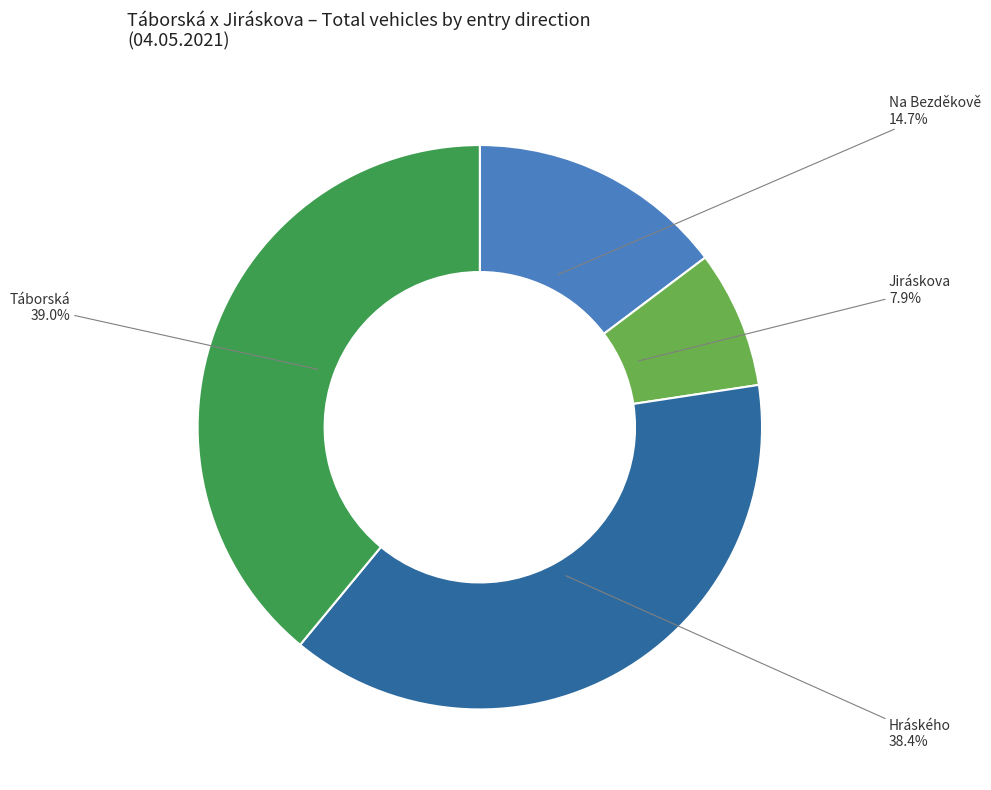

How many segments does this pie chart have?

4